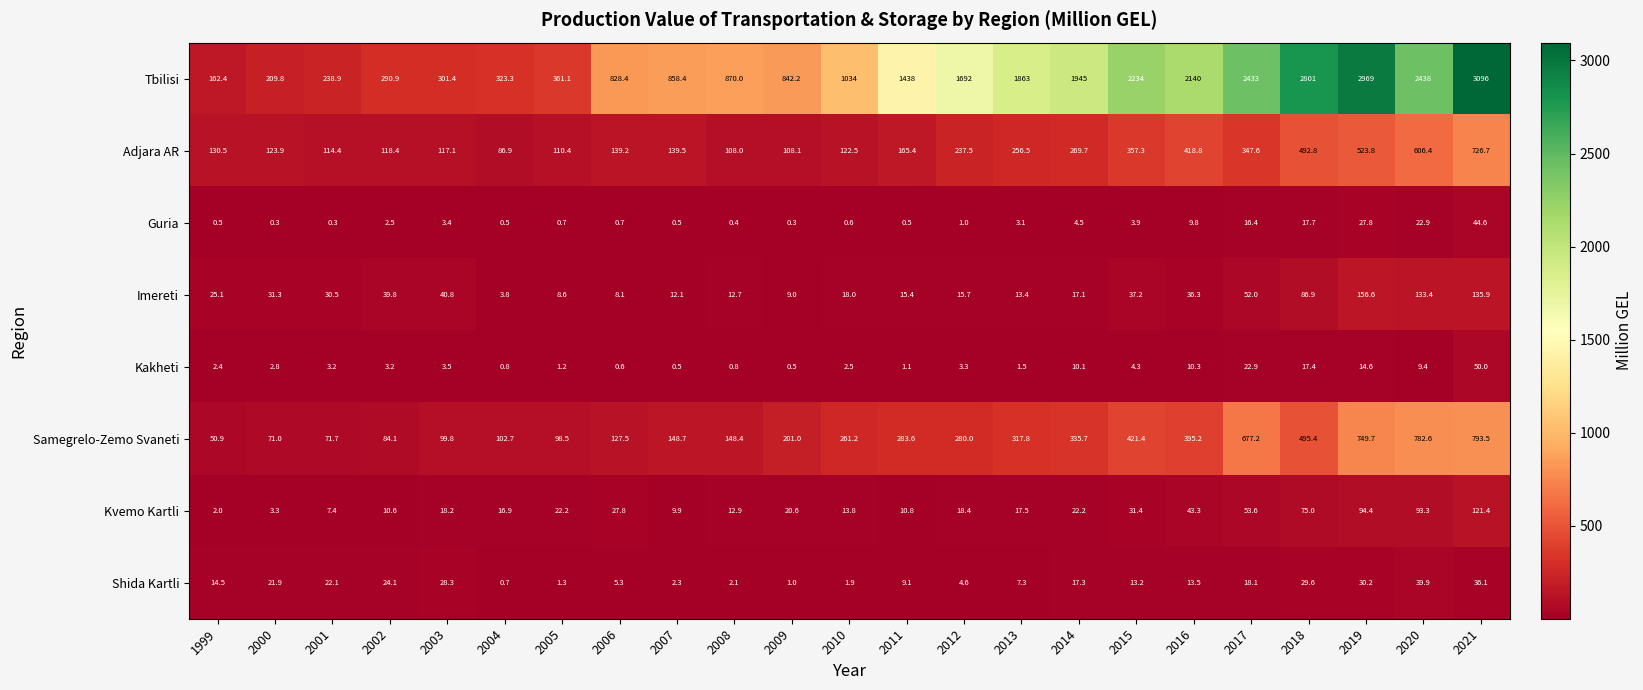

Count the number of data series in this chart.

8